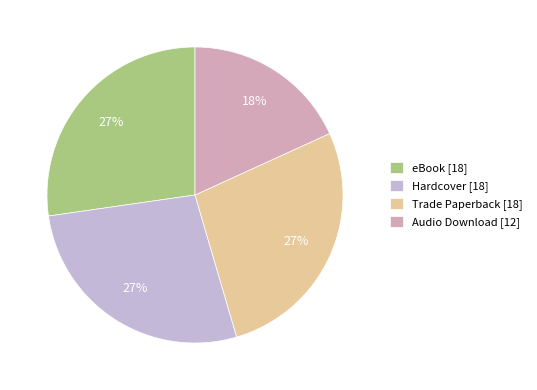

How many slices are in this pie chart?

4